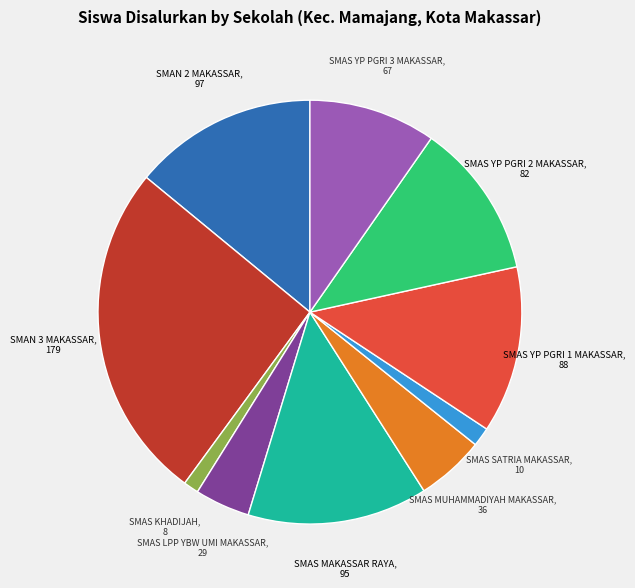

Is there any slice that represents more than half of the pie?

No